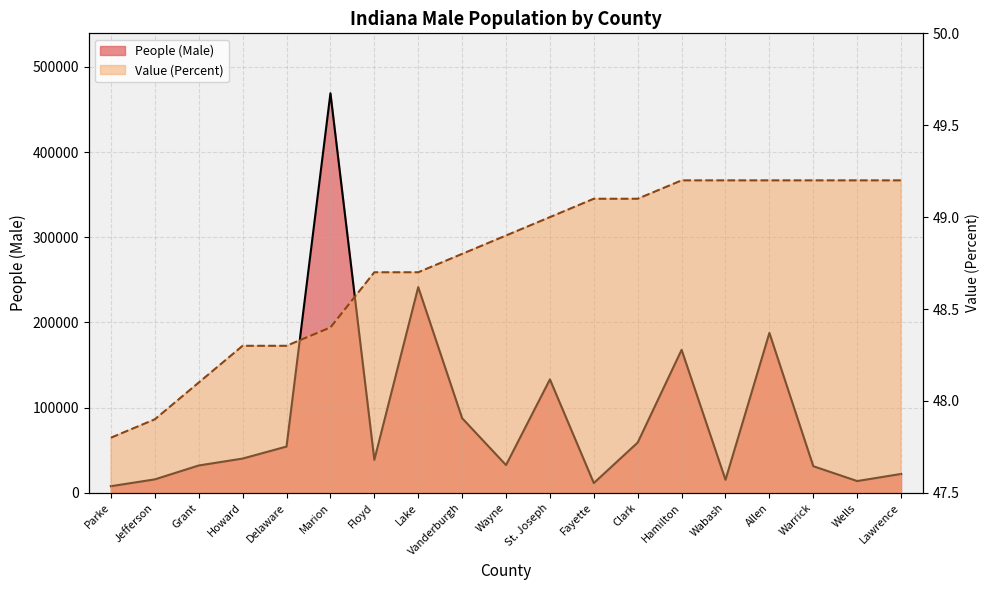

Which category has the lowest value in the Value (Percent) series?

Parke